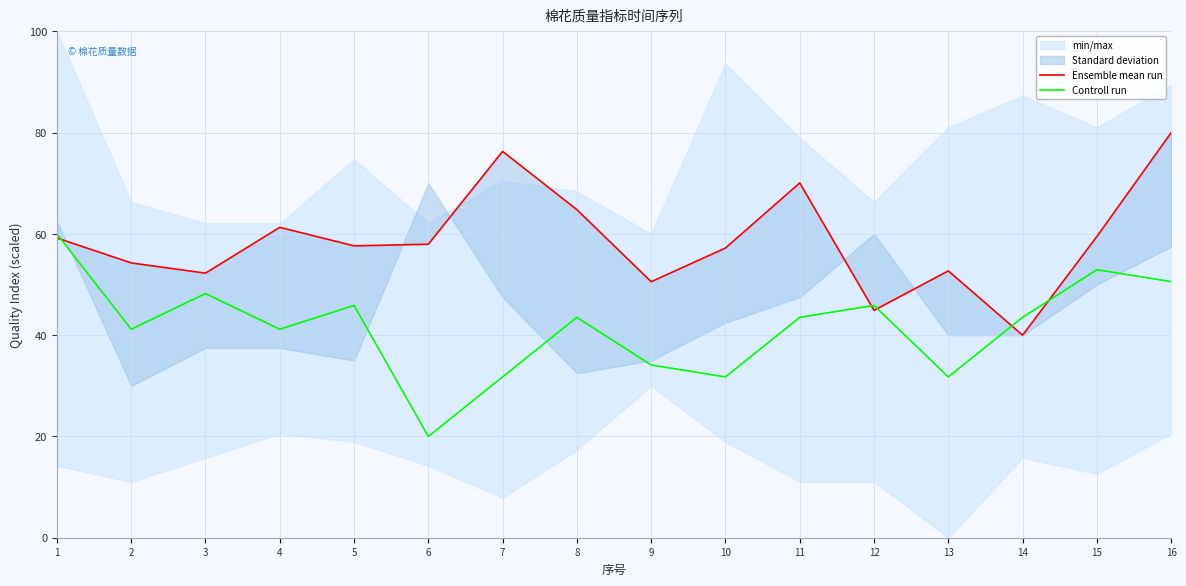

Reading right to left, transcribe all the data shown in this chart.

Ensemble mean run: 80.0	59.5	40.0	52.7	44.9	70.1	57.2	50.6	64.8	76.3	58.0	57.6	61.3	52.3	54.3	59.2
Controll run: 50.6	52.9	43.5	31.8	45.9	43.5	31.8	34.1	43.5	31.8	20.0	45.9	41.2	48.2	41.2	60.0